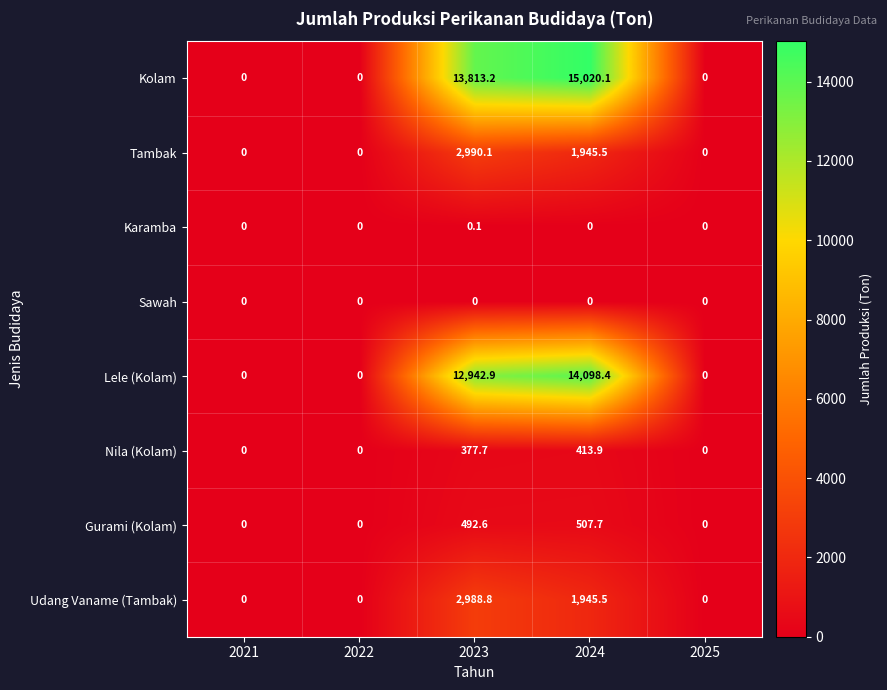

What is the difference between the second highest and minimum values in the Gurami (Kolam) series?

492.6